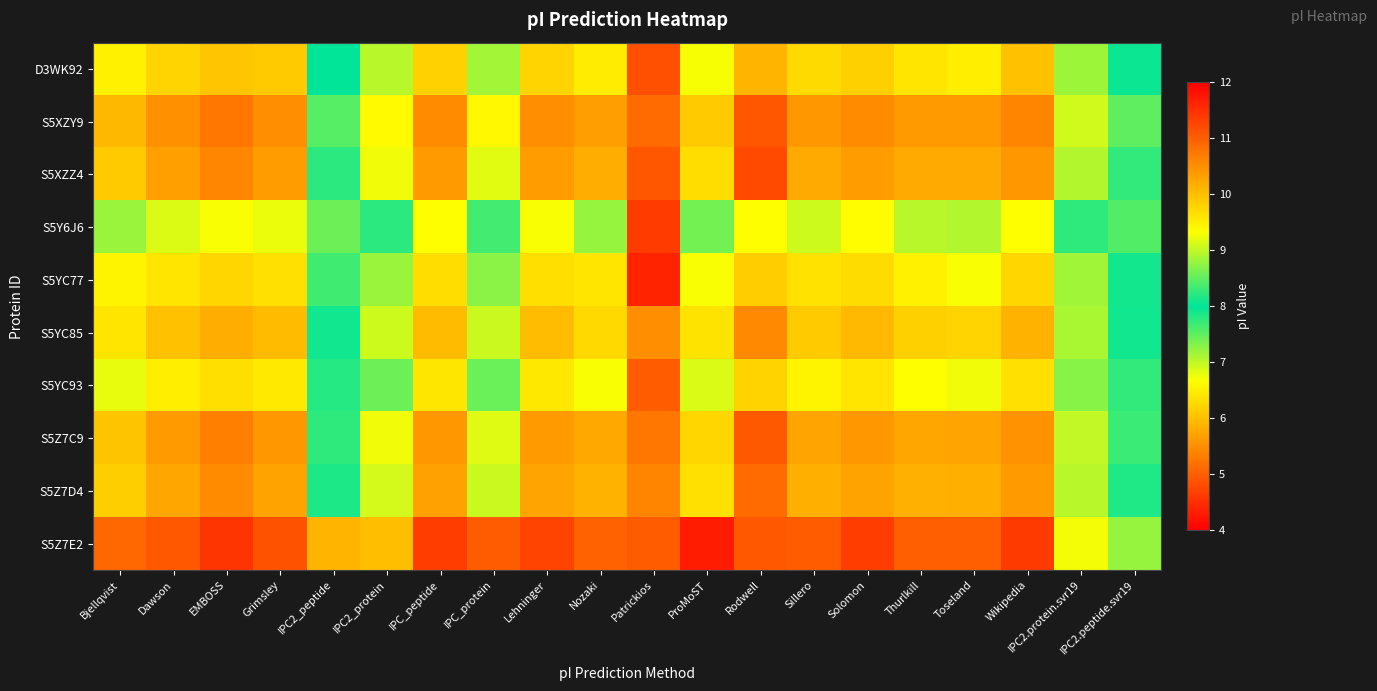

Reading left to right, what are all the values shown in this chart?

D3WK92: Bjellqvist=9.5	Dawson=9.8	EMBOSS=9.9	Grimsley=9.9	IPC2_peptide=8.0	IPC2_protein=9.0	IPC_peptide=9.8	IPC_protein=8.9	Lehninger=9.8	Nozaki=9.5	Patrickios=4.8	ProMoST=9.3	Rodwell=10.1	Sillero=9.7	Solomon=9.8	Thurlkill=9.6	Toseland=9.5	Wikipedia=10.0	IPC2.protein.svr19=8.8	IPC2.peptide.svr19=7.9
S5XZY9: Bjellqvist=10.1	Dawson=10.5	EMBOSS=10.8	Grimsley=10.5	IPC2_peptide=8.4	IPC2_protein=9.4	IPC_peptide=10.5	IPC_protein=9.4	Lehninger=10.5	Nozaki=10.3	Patrickios=10.9	ProMoST=9.9	Rodwell=11.1	Sillero=10.4	Solomon=10.5	Thurlkill=10.4	Toseland=10.4	Wikipedia=10.6	IPC2.protein.svr19=9.1	IPC2.peptide.svr19=8.5
S5XZZ4: Bjellqvist=9.9	Dawson=10.3	EMBOSS=10.6	Grimsley=10.3	IPC2_peptide=8.2	IPC2_protein=9.3	IPC_peptide=10.4	IPC_protein=9.2	Lehninger=10.3	Nozaki=10.2	Patrickios=11.1	ProMoST=9.7	Rodwell=11.2	Sillero=10.2	Solomon=10.3	Thurlkill=10.2	Toseland=10.2	Wikipedia=10.4	IPC2.protein.svr19=8.9	IPC2.peptide.svr19=8.3
S5Y6J6: Bjellqvist=8.8	Dawson=9.2	EMBOSS=9.3	Grimsley=9.2	IPC2_peptide=7.4	IPC2_protein=8.2	IPC_peptide=9.3	IPC_protein=8.3	Lehninger=9.3	Nozaki=8.8	Patrickios=4.6	ProMoST=8.6	Rodwell=9.3	Sillero=9.1	Solomon=9.4	Thurlkill=9.0	Toseland=8.9	Wikipedia=9.3	IPC2.protein.svr19=8.2	IPC2.peptide.svr19=7.6
S5YC77: Bjellqvist=9.4	Dawson=9.6	EMBOSS=9.8	Grimsley=9.6	IPC2_peptide=8.3	IPC2_protein=8.8	IPC_peptide=9.7	IPC_protein=8.7	Lehninger=9.7	Nozaki=9.6	Patrickios=4.4	ProMoST=9.3	Rodwell=9.9	Sillero=9.6	Solomon=9.7	Thurlkill=9.5	Toseland=9.3	Wikipedia=9.8	IPC2.protein.svr19=8.8	IPC2.peptide.svr19=7.9
S5YC85: Bjellqvist=9.6	Dawson=10.0	EMBOSS=10.2	Grimsley=10.0	IPC2_peptide=8.1	IPC2_protein=9.1	IPC_peptide=10.0	IPC_protein=9.0	Lehninger=10.0	Nozaki=9.7	Patrickios=10.5	ProMoST=9.6	Rodwell=10.6	Sillero=9.9	Solomon=10.1	Thurlkill=9.8	Toseland=9.8	Wikipedia=10.1	IPC2.protein.svr19=8.9	IPC2.peptide.svr19=7.9
S5YC93: Bjellqvist=9.2	Dawson=9.5	EMBOSS=9.7	Grimsley=9.6	IPC2_peptide=7.8	IPC2_protein=8.6	IPC_peptide=9.6	IPC_protein=8.6	Lehninger=9.6	Nozaki=9.3	Patrickios=5.0	ProMoST=9.1	Rodwell=9.8	Sillero=9.4	Solomon=9.6	Thurlkill=9.3	Toseland=9.3	Wikipedia=9.6	IPC2.protein.svr19=8.7	IPC2.peptide.svr19=7.7
S5Z7C9: Bjellqvist=9.9	Dawson=10.4	EMBOSS=10.6	Grimsley=10.4	IPC2_peptide=8.2	IPC2_protein=9.3	IPC_peptide=10.4	IPC_protein=9.2	Lehninger=10.4	Nozaki=10.2	Patrickios=10.8	ProMoST=9.8	Rodwell=11.1	Sillero=10.3	Solomon=10.4	Thurlkill=10.3	Toseland=10.3	Wikipedia=10.5	IPC2.protein.svr19=9.0	IPC2.peptide.svr19=8.3
S5Z7D4: Bjellqvist=9.8	Dawson=10.3	EMBOSS=10.5	Grimsley=10.3	IPC2_peptide=8.1	IPC2_protein=9.1	IPC_peptide=10.3	IPC_protein=9.0	Lehninger=10.3	Nozaki=10.1	Patrickios=10.6	ProMoST=9.6	Rodwell=10.9	Sillero=10.2	Solomon=10.3	Thurlkill=10.1	Toseland=10.2	Wikipedia=10.4	IPC2.protein.svr19=9.0	IPC2.peptide.svr19=8.2
S5Z7E2: Bjellqvist=10.9	Dawson=11.1	EMBOSS=11.4	Grimsley=11.1	IPC2_peptide=10.1	IPC2_protein=10.0	IPC_peptide=11.3	IPC_protein=11.0	Lehninger=11.3	Nozaki=11.0	Patrickios=11.0	ProMoST=11.7	Rodwell=11.1	Sillero=11.0	Solomon=11.3	Thurlkill=11.0	Toseland=11.0	Wikipedia=11.4	IPC2.protein.svr19=9.3	IPC2.peptide.svr19=8.8